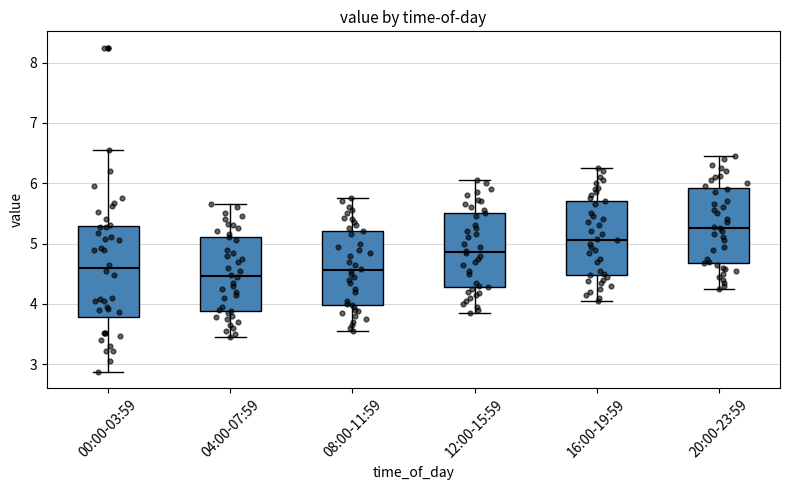

Where does the median line of the box for 00:00-03:59 sit on the y-axis? The values are not printed on the chart, so give them approximately, as read against the axis.

4.6